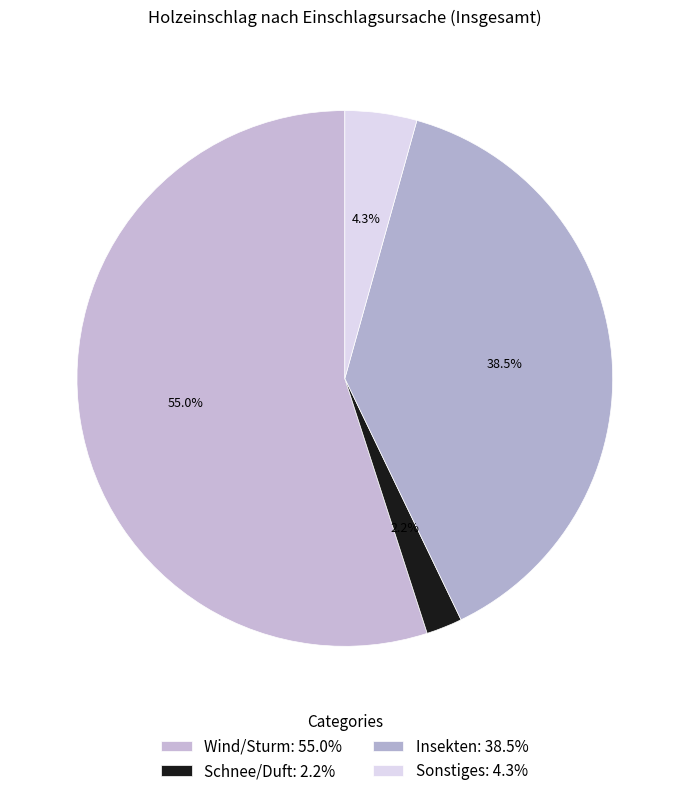

Count the number of slices in the pie.

4